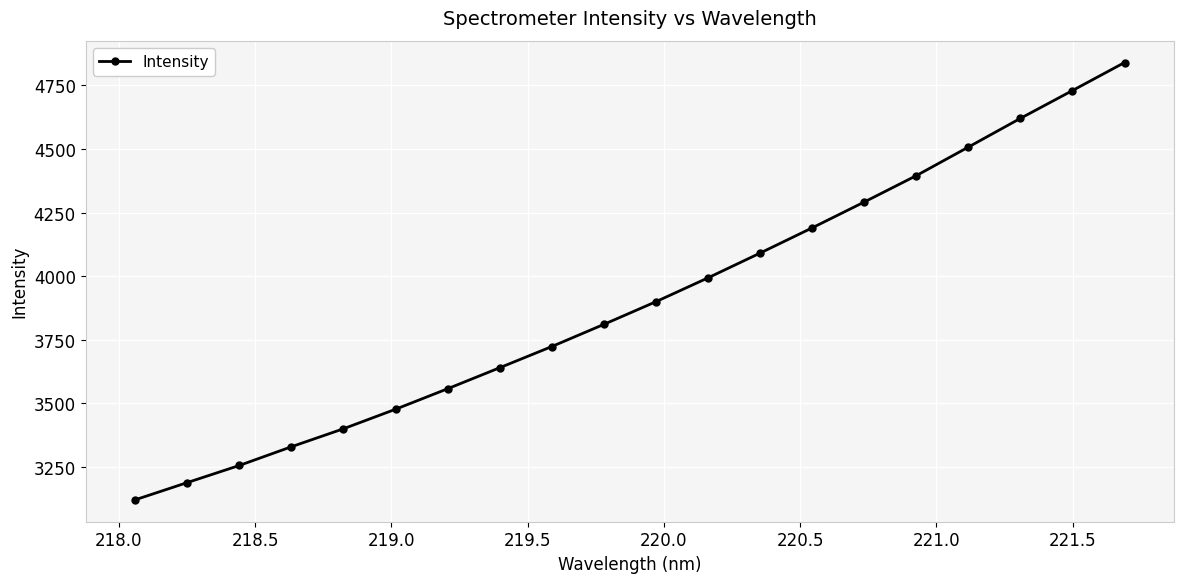

Reading left to right, extract all data points from this chart.

3119.5	3187.3	3254.7	3328.3	3399.2	3476.0	3556.6	3639.4	3722.8	3810.0	3899.2	3993.1	4090.5	4189.7	4291.4	4395.1	4507.5	4620.4	4729.9	4840.0